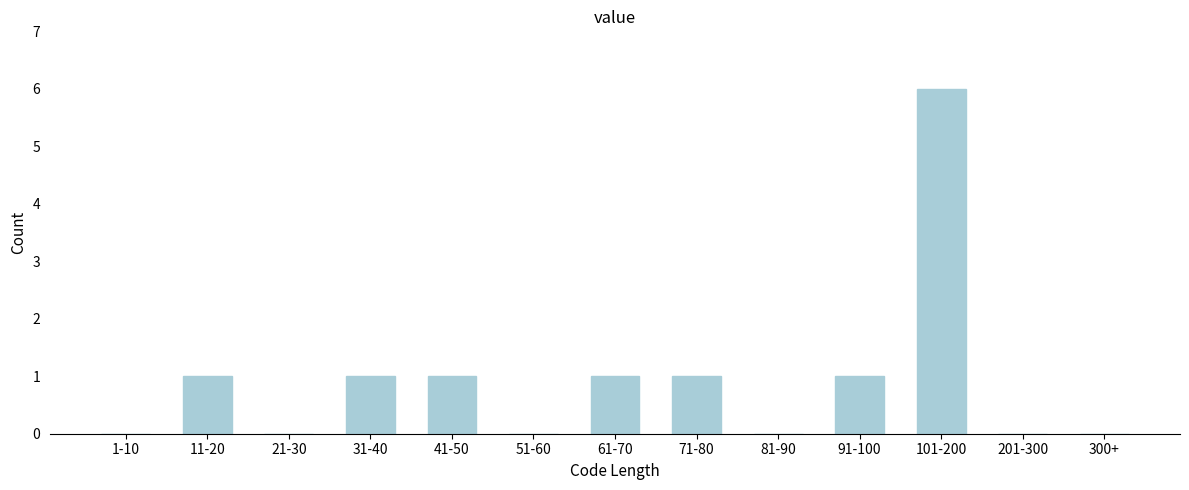

Reading right to left, list all the values displayed in this chart.

300+=0	201-300=0	101-200=6	91-100=1	81-90=0	71-80=1	61-70=1	51-60=0	41-50=1	31-40=1	21-30=0	11-20=1	1-10=0